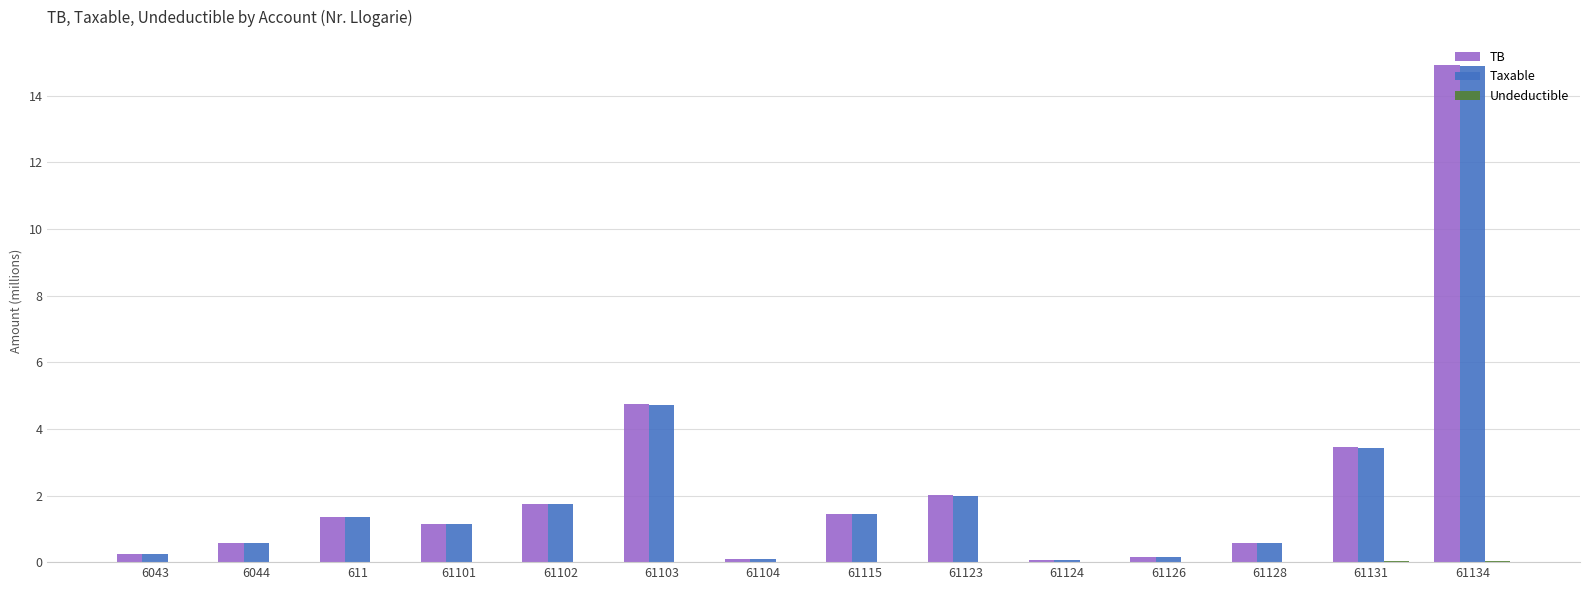

Which series changed the most between 61126 and 61134?

TB